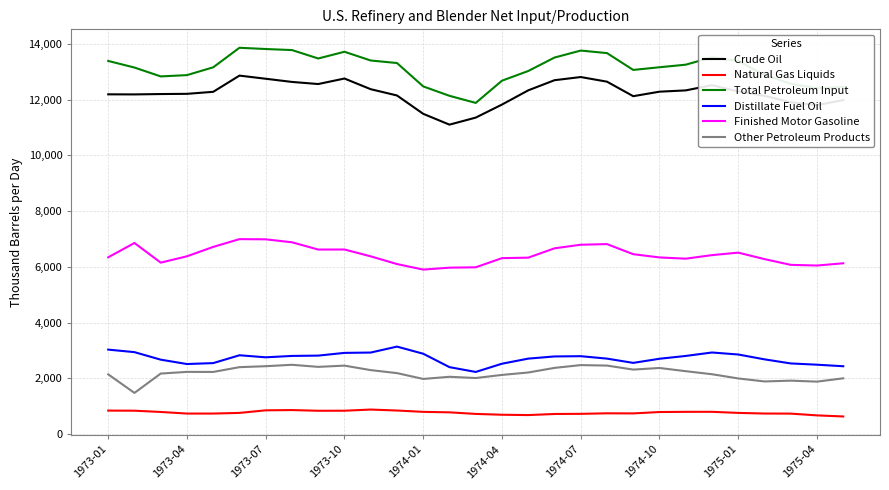

True or false: Finished Motor Gasoline and Natural Gas Liquids cross at least once.

False